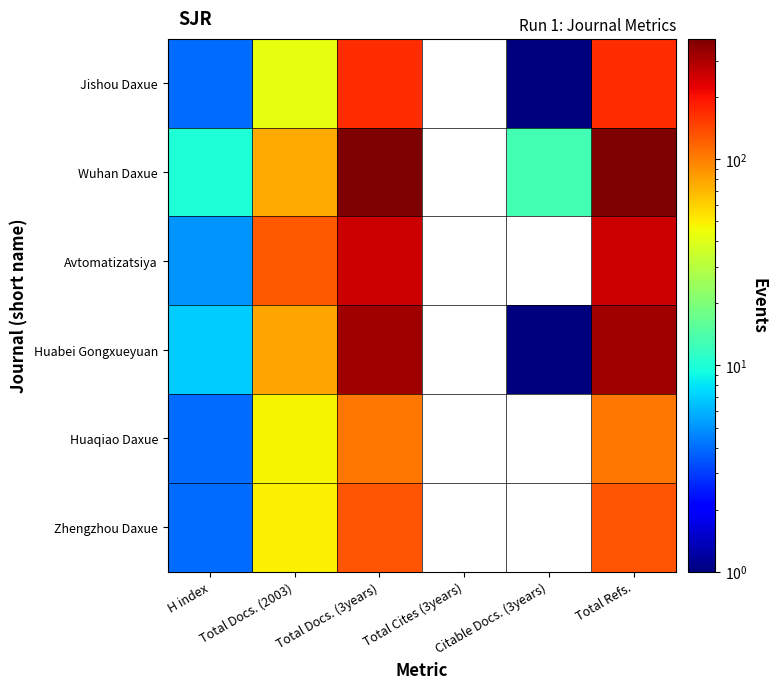

Which series has the largest total across all categories?

Wuhan Daxue